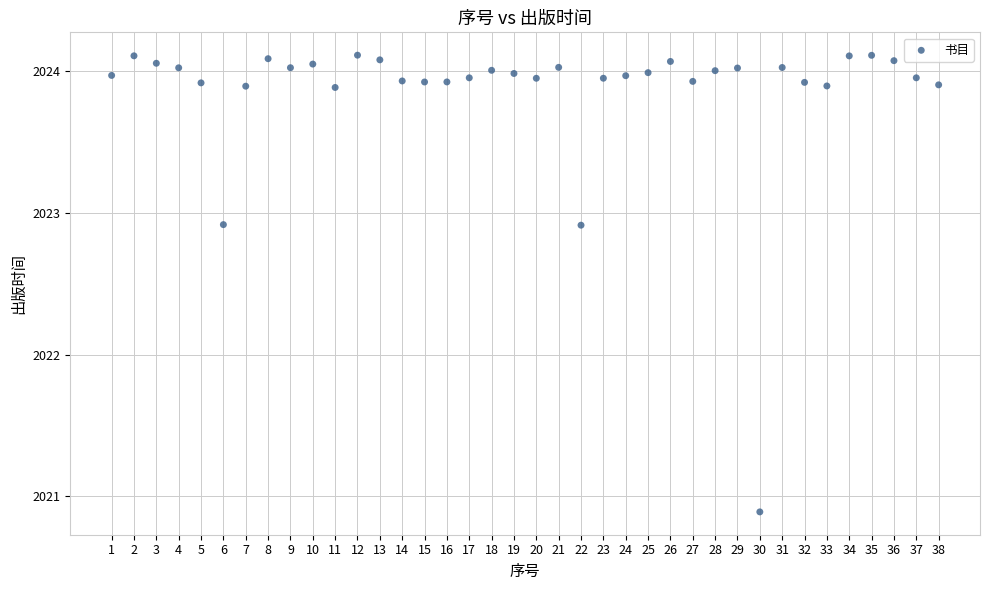

What is the range of X values (max minus min)?

37.0